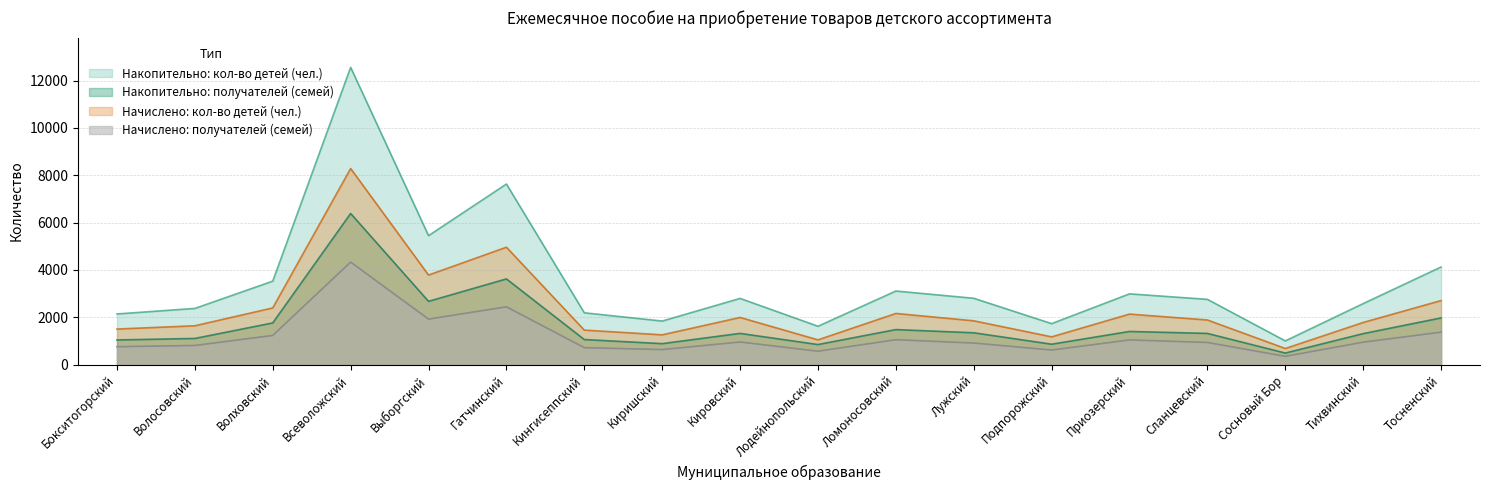

In Накопительно: получателей (семей), how many points are lower than both neighbors (excluding endpoints)?

5